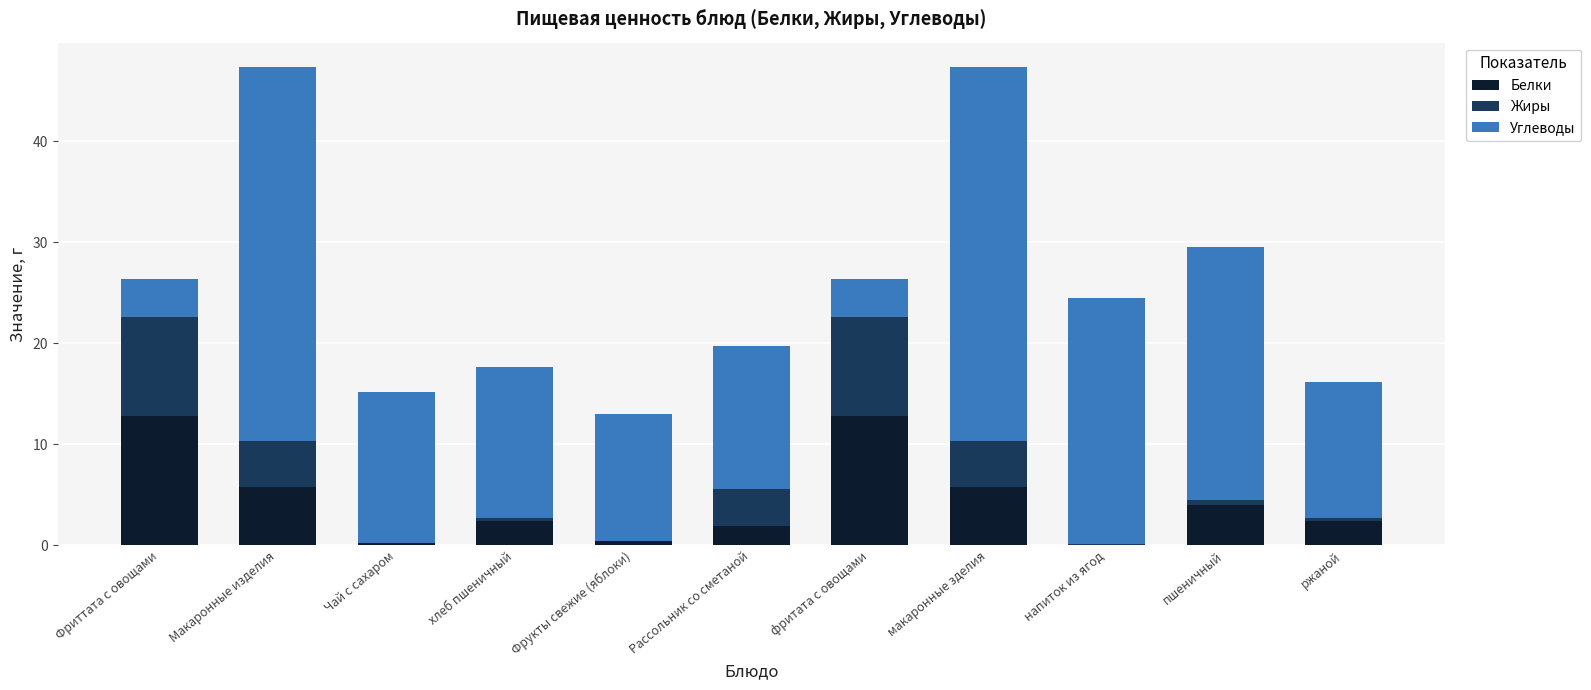

What is the highest value of the Белки series?

12.8